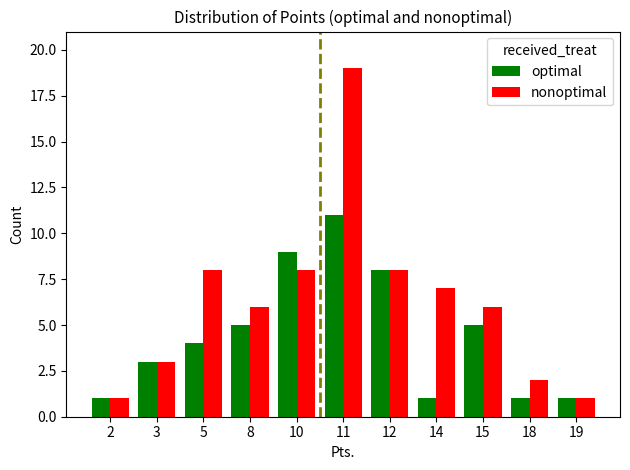

Which series changed the most between 15 and 19?

nonoptimal